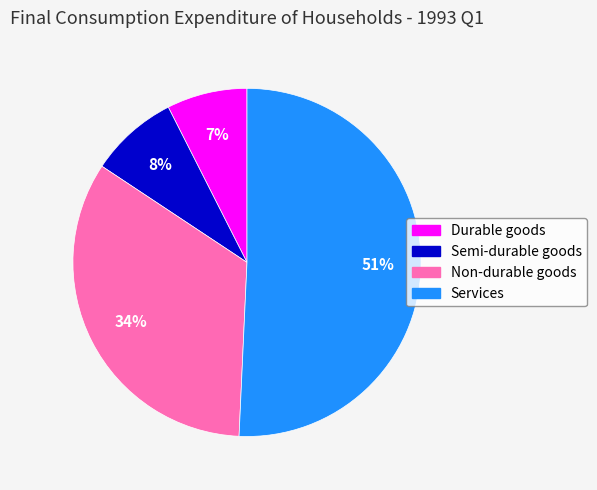

Between Non-durable goods and Services, which is larger?

Services